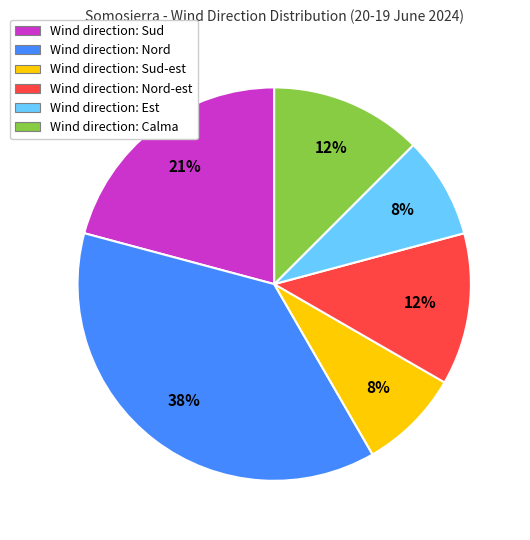

True or false: Wind direction: Sud-est accounts for 20% of the total.

False